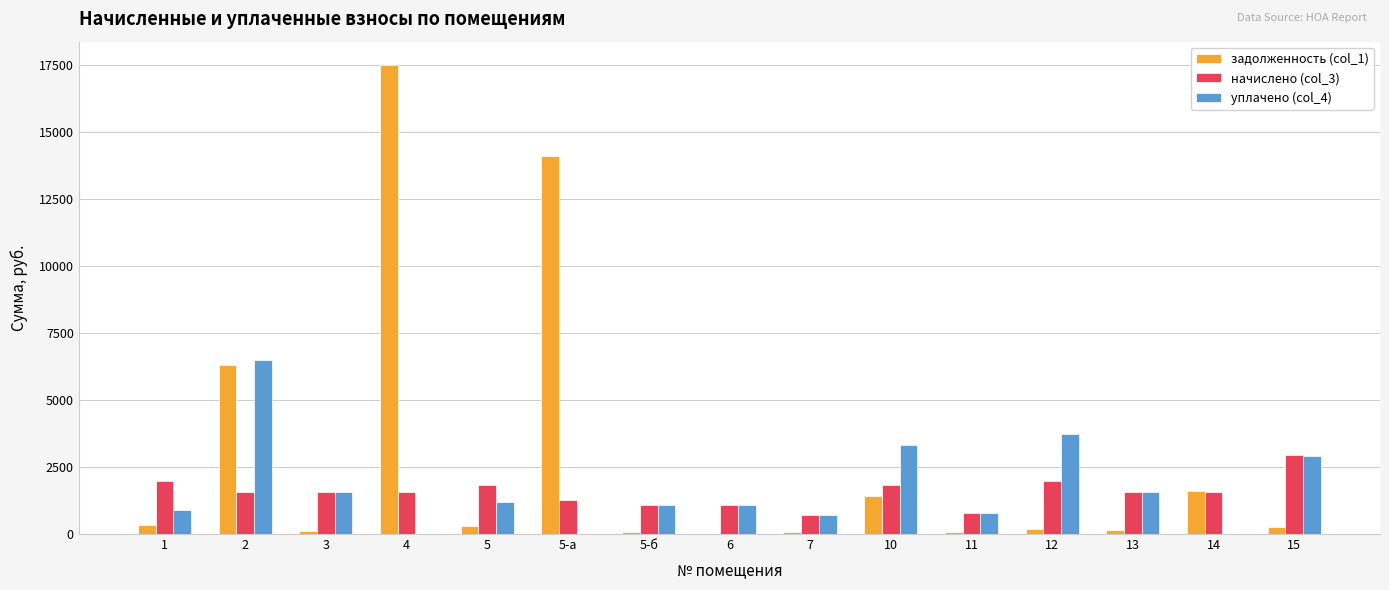

The value of начислено (col_3) at 12 is 573.1. True or false?

False